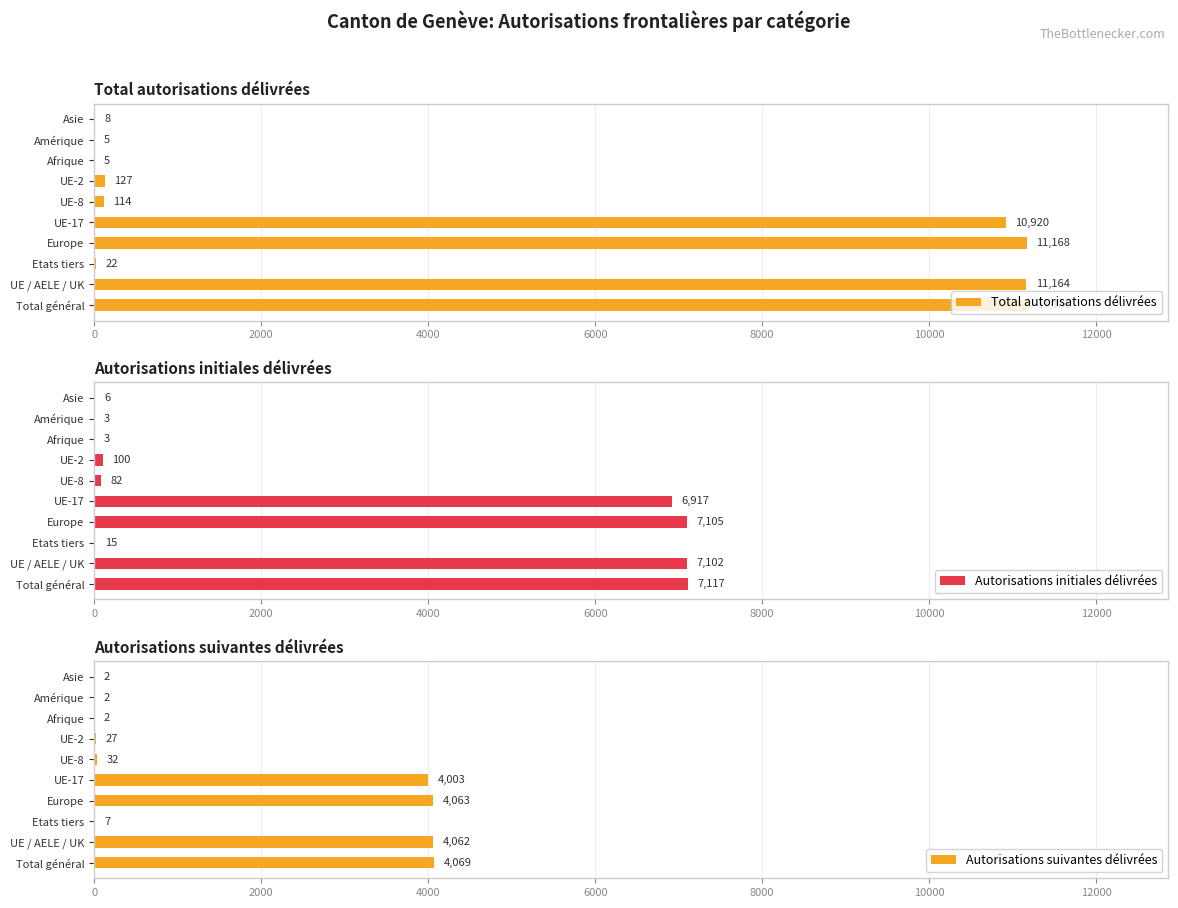

Which category has the highest value in the Total autorisations délivrées series?

Total général